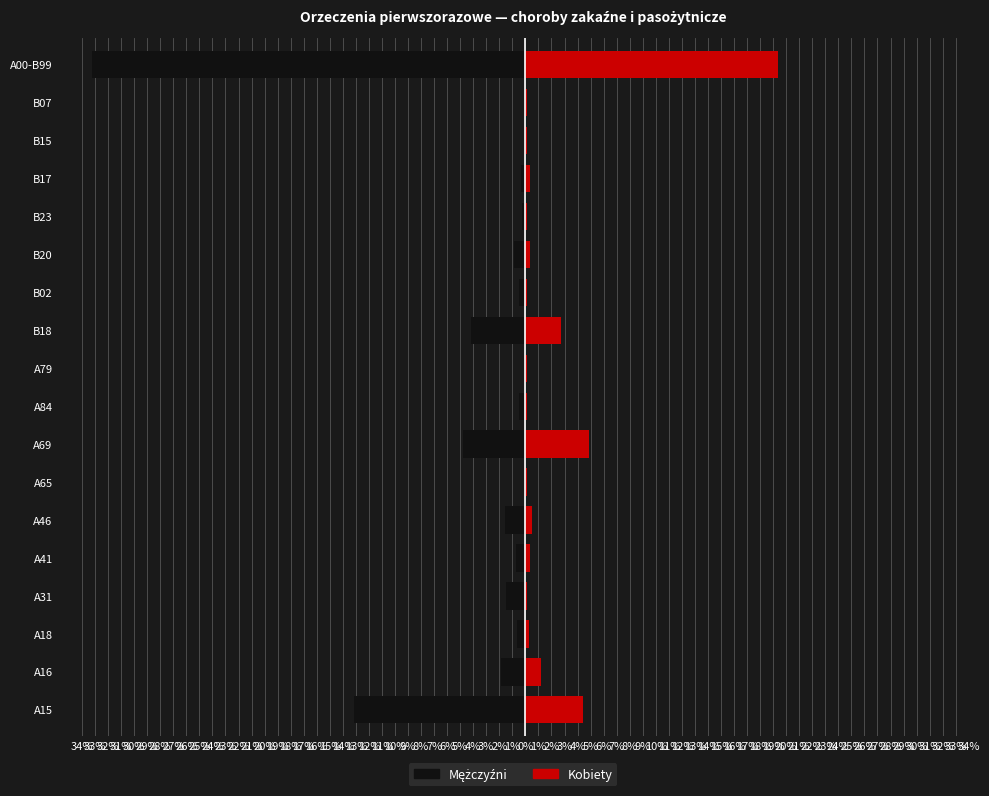

How many bars are there in each group?

2